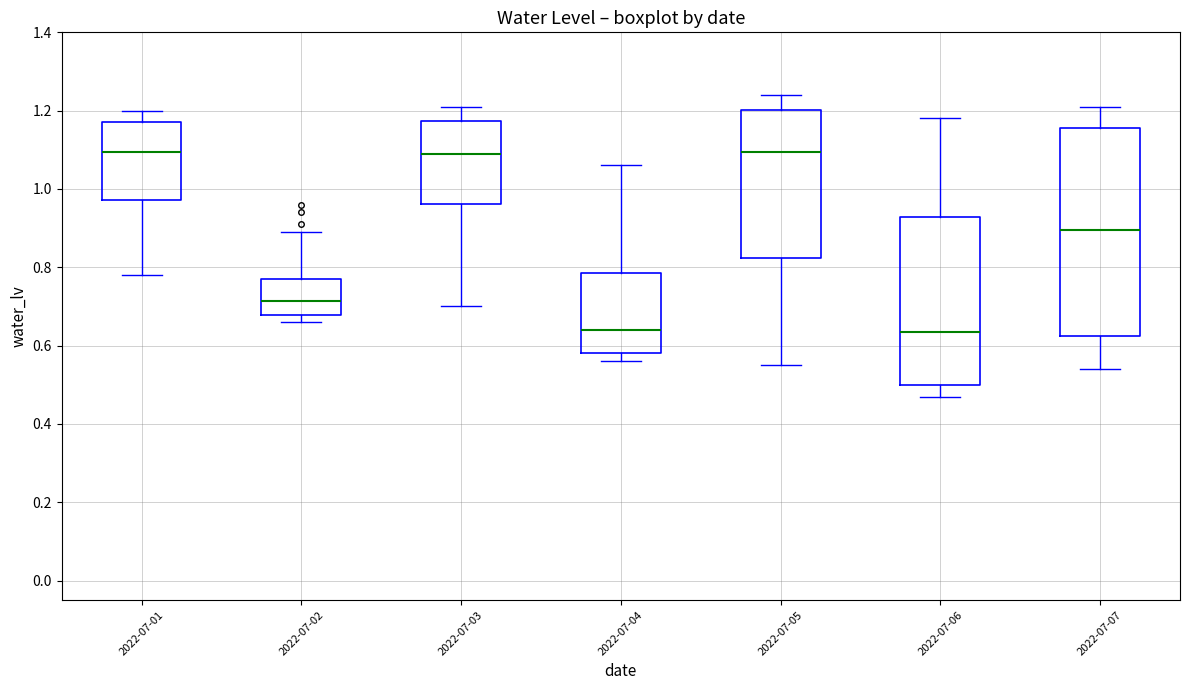

Where is the lower edge of the box for 2022-07-04 on the y-axis? The values are not printed on the chart, so give them approximately, as read against the axis.

0.58